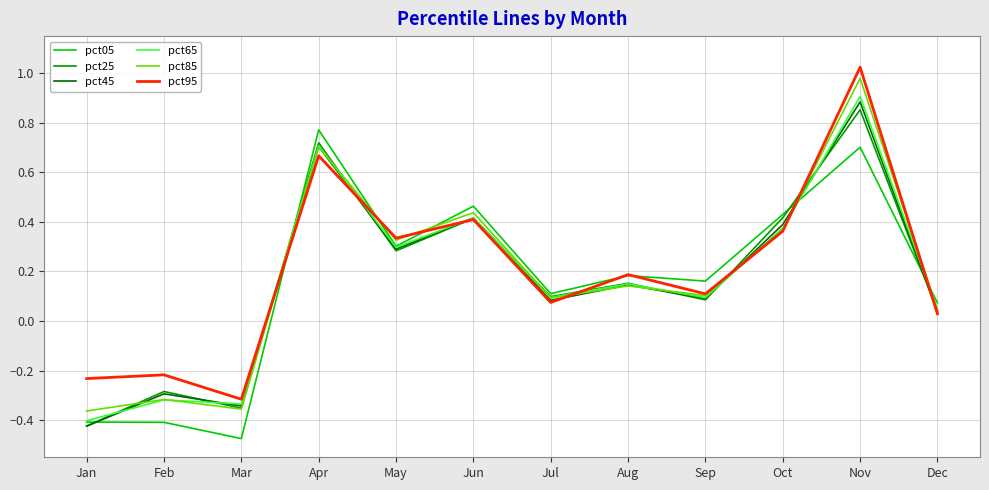

Where is the first local minimum for pct65?

Mar